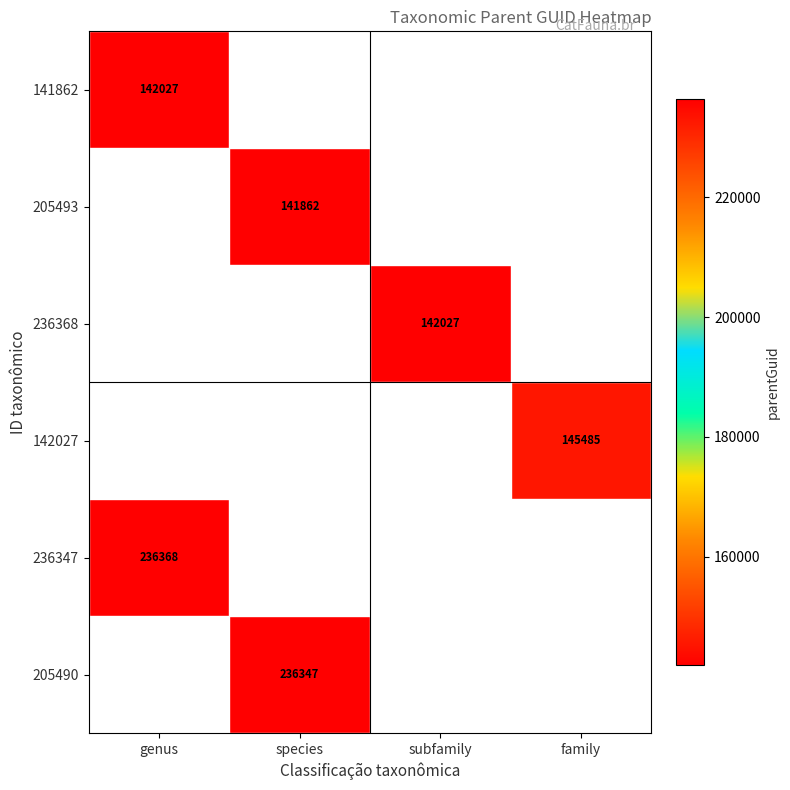

True or false: 205490 has a value of 376343.9 at species.

False